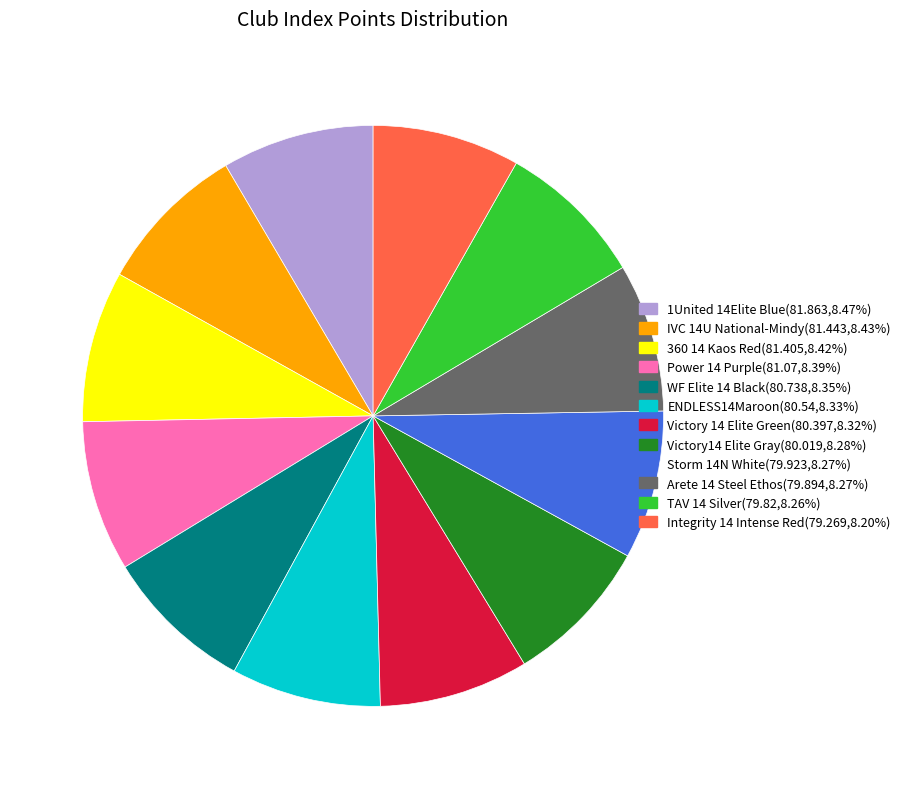

Approximately how many times larger is the value at TAV 14 Silver compared to Storm 14N White?

1.0